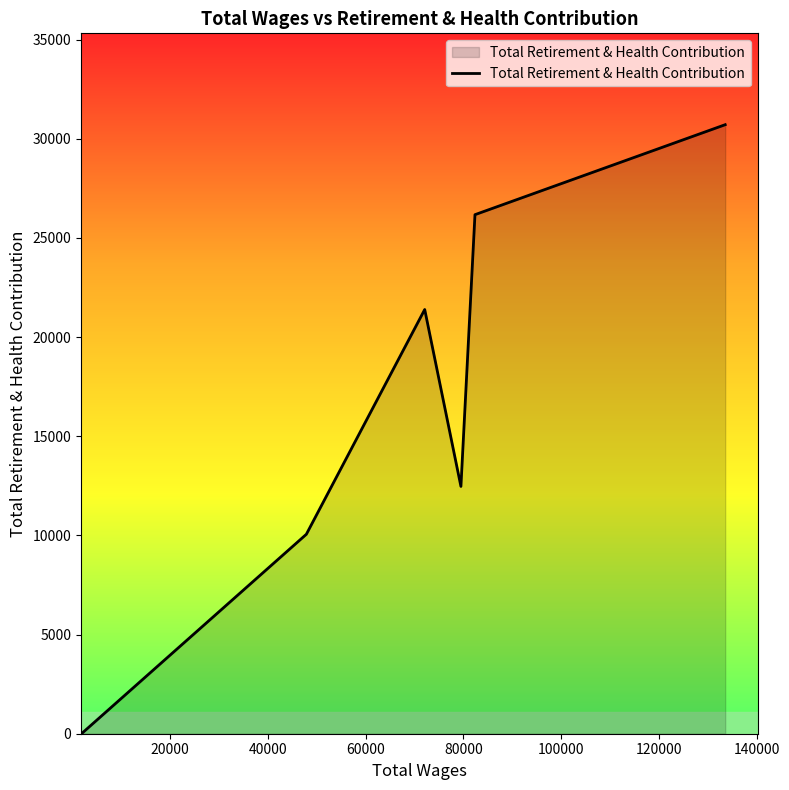

What is the average value?

16800